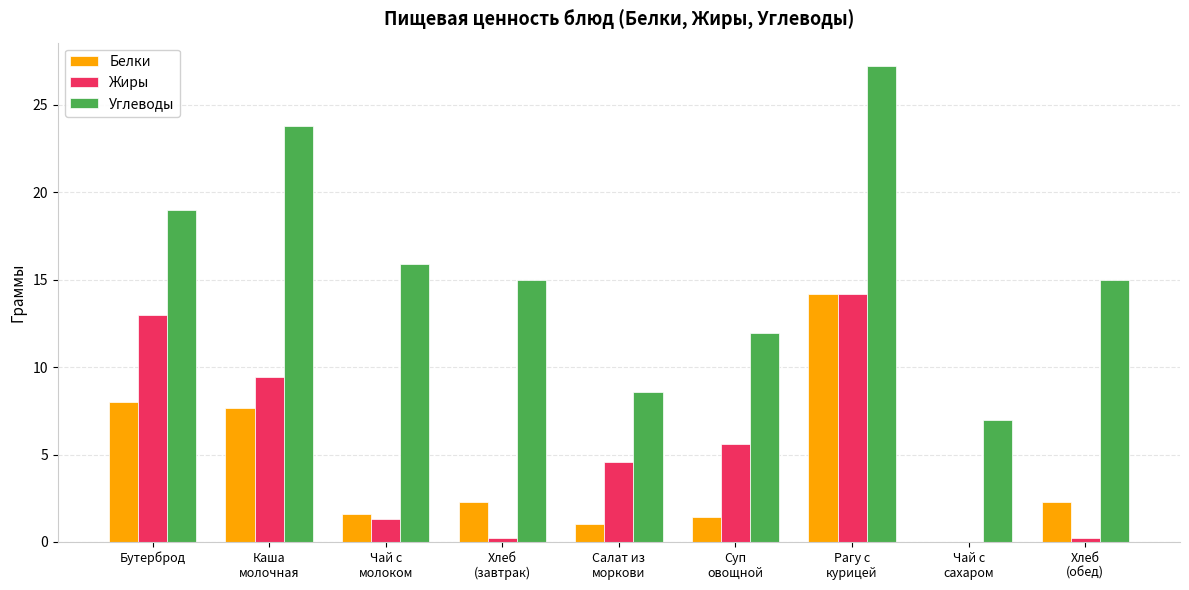

Reading left to right, extract all data points from this chart.

Белки: Бутерброд=8.0	Каша
молочная=7.7	Чай с
молоком=1.6	Хлеб
(завтрак)=2.3	Салат из
моркови=1.0	Суп
овощной=1.4	Рагу с
курицей=14.2	Чай с
сахаром=0.0	Хлеб
(обед)=2.3
Жиры: Бутерброд=13.0	Каша
молочная=9.4	Чай с
молоком=1.3	Хлеб
(завтрак)=0.2	Салат из
моркови=4.6	Суп
овощной=5.6	Рагу с
курицей=14.2	Чай с
сахаром=0.0	Хлеб
(обед)=0.2
Углеводы: Бутерброд=19.0	Каша
молочная=23.8	Чай с
молоком=15.9	Хлеб
(завтрак)=15.0	Салат из
моркови=8.6	Суп
овощной=12.0	Рагу с
курицей=27.2	Чай с
сахаром=7.0	Хлеб
(обед)=15.0